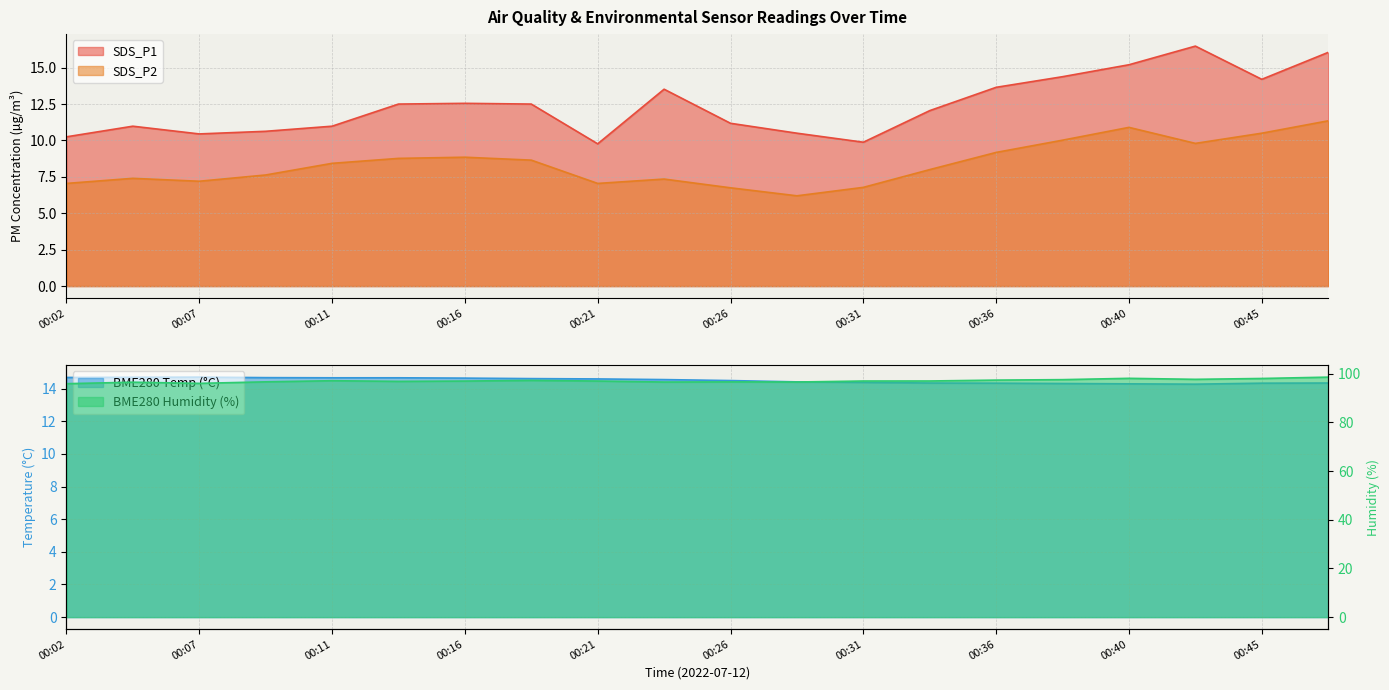

What is the difference between the maximum and minimum values in the SDS_P1 series?

6.7